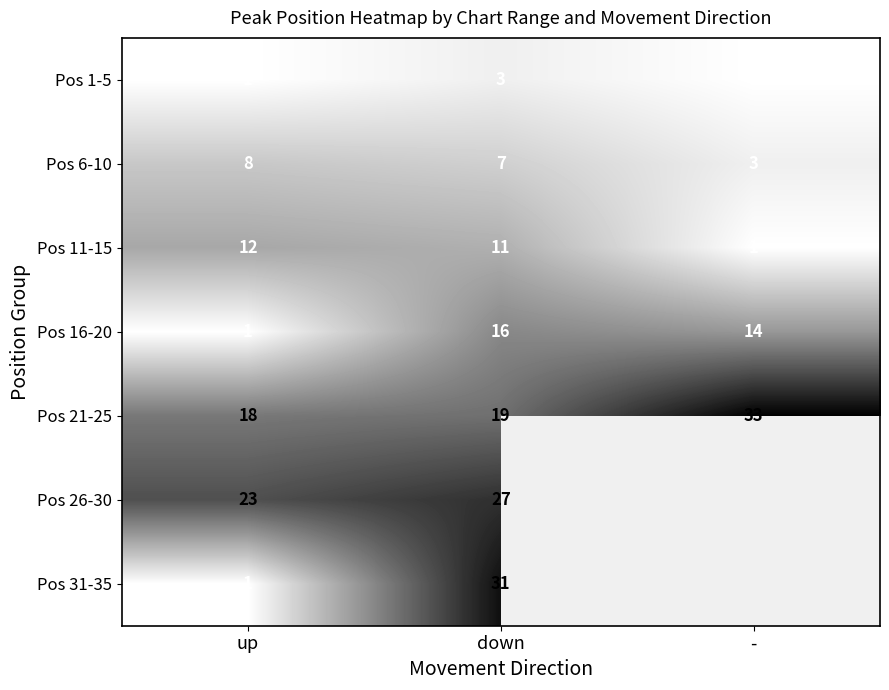

Which category has the lowest value in the Pos 11-15 series?

-